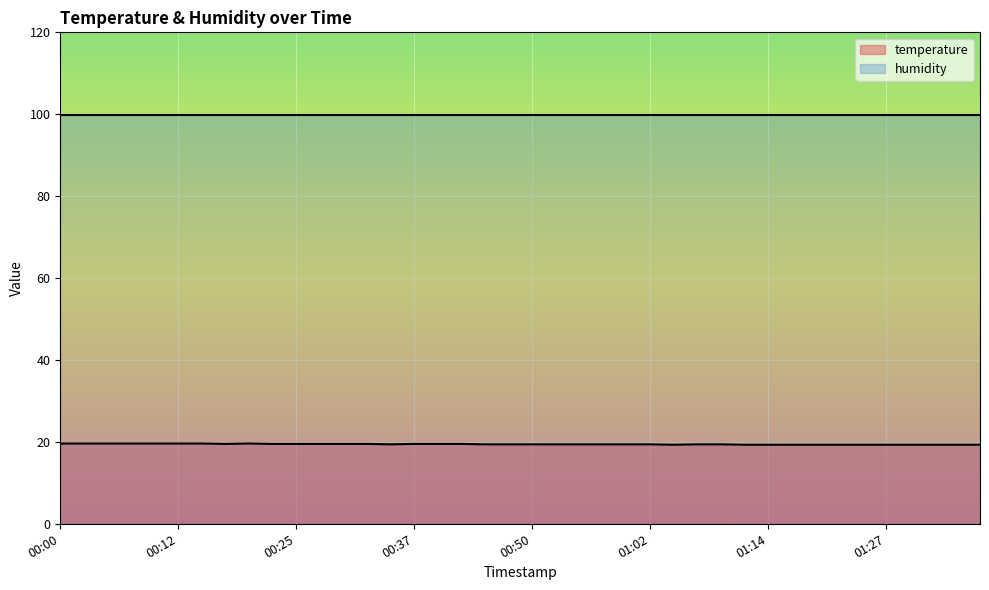

At which category does the data reach its first local peak?

00:20